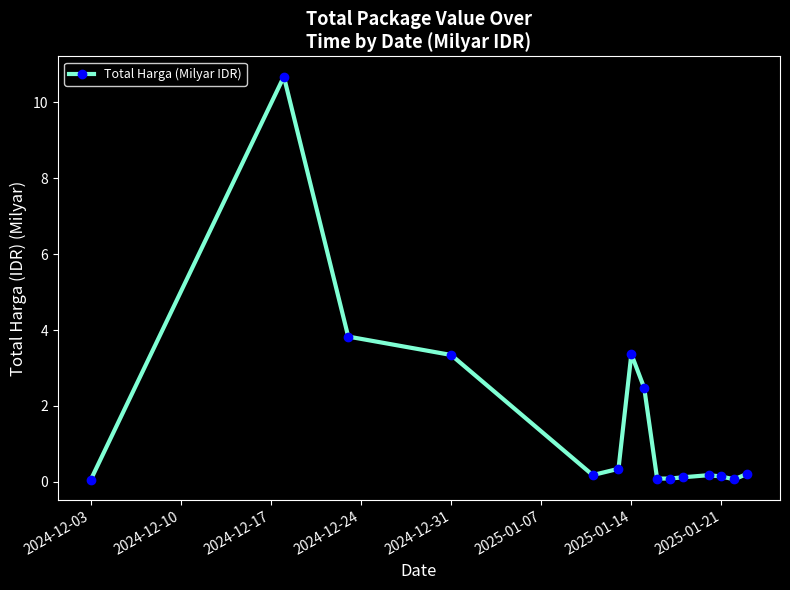

What is the sum of all values?

25.2